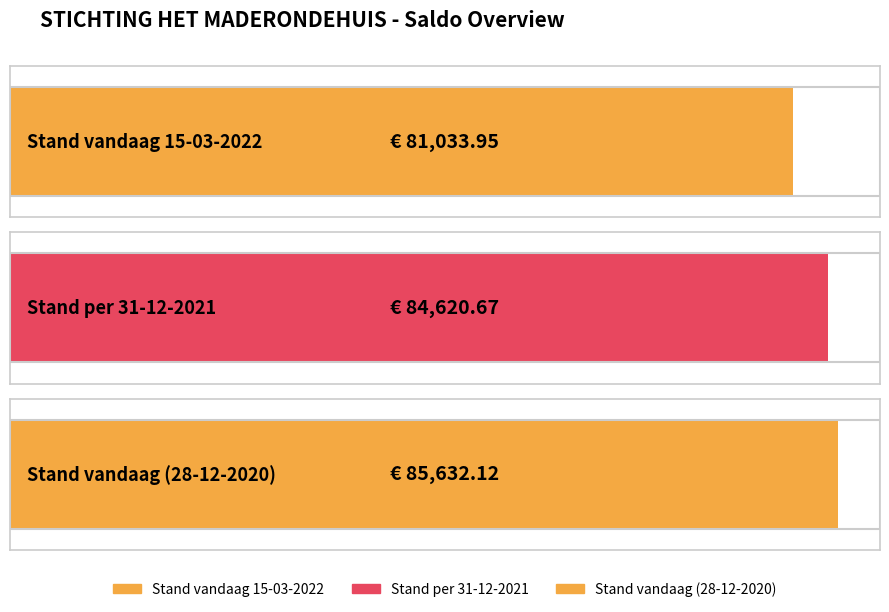

Which has a higher value, Stand vandaag 15-03-2022 or Stand vandaag (28-12-2020)?

Stand vandaag (28-12-2020)